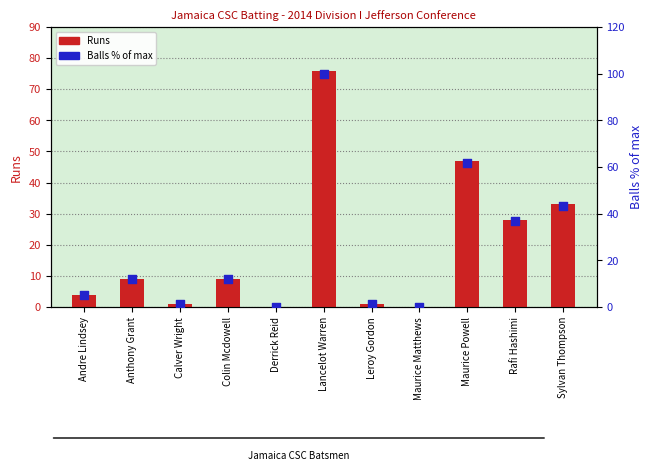

Which series contains the highest Y value?

Balls % of max